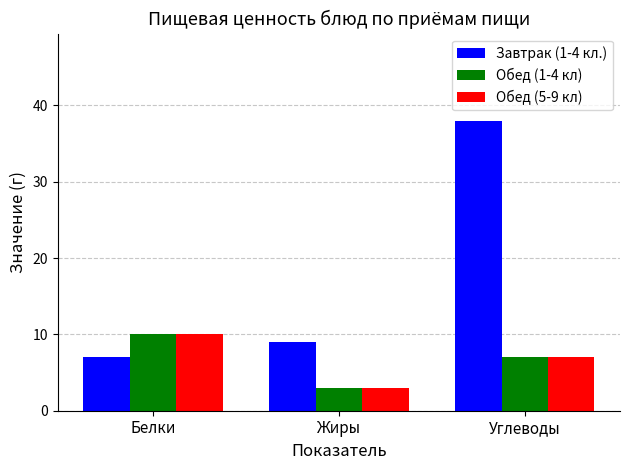

How many Обед (1-4 кл) values are between 3 and 10?

3